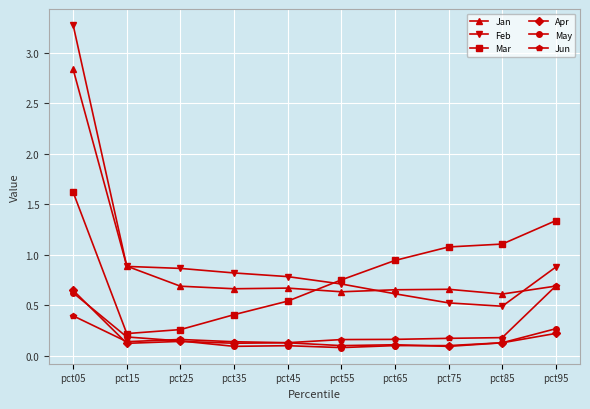

At which label does Apr reach its peak?

pct05